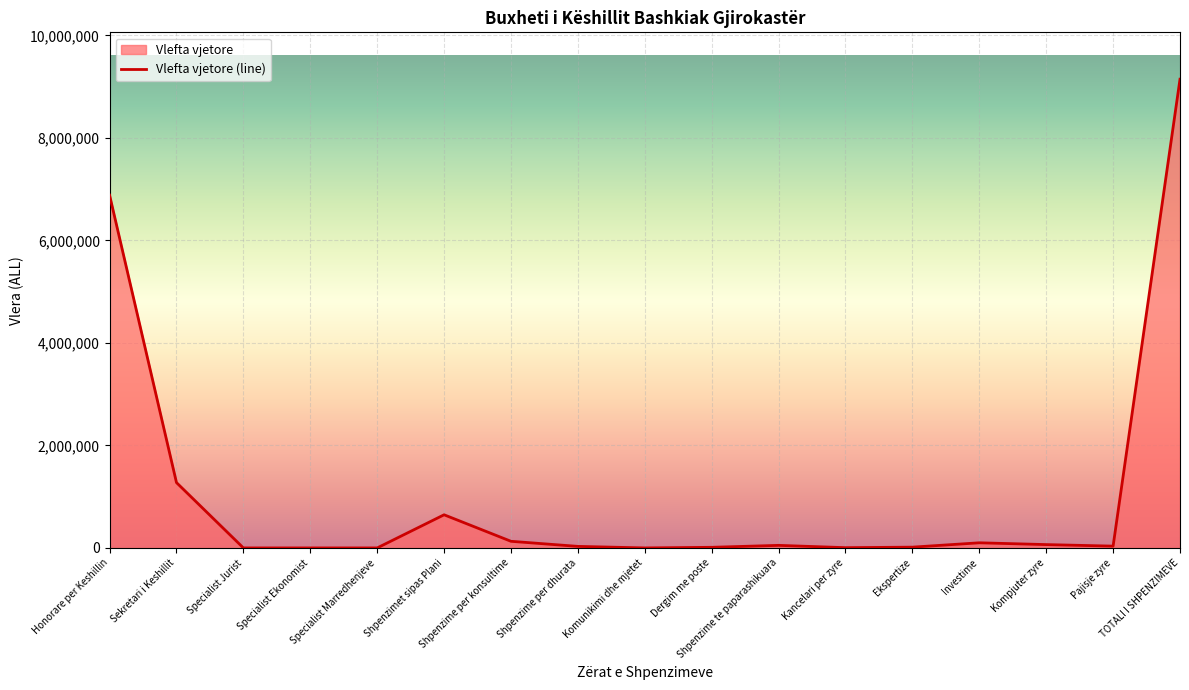

Rank the categories by value from lowest to highest.

Specialist Jurist, Specialist Ekonomist, Specialist Marredhenjeve, Komunikimi dhe mjetet, Kancelari per zyre, Dergim me poste, Ekspertize, Shpenzime per dhurata, Pajisje zyre, Shpenzime te paparashikuara, Kompjuter zyre, Investime, Shpenzime per konsultime, Shpenzimet sipas Plani, Sekretari i Keshillit, Honorare per Keshillin, TOTALI I SHPENZIMEVE